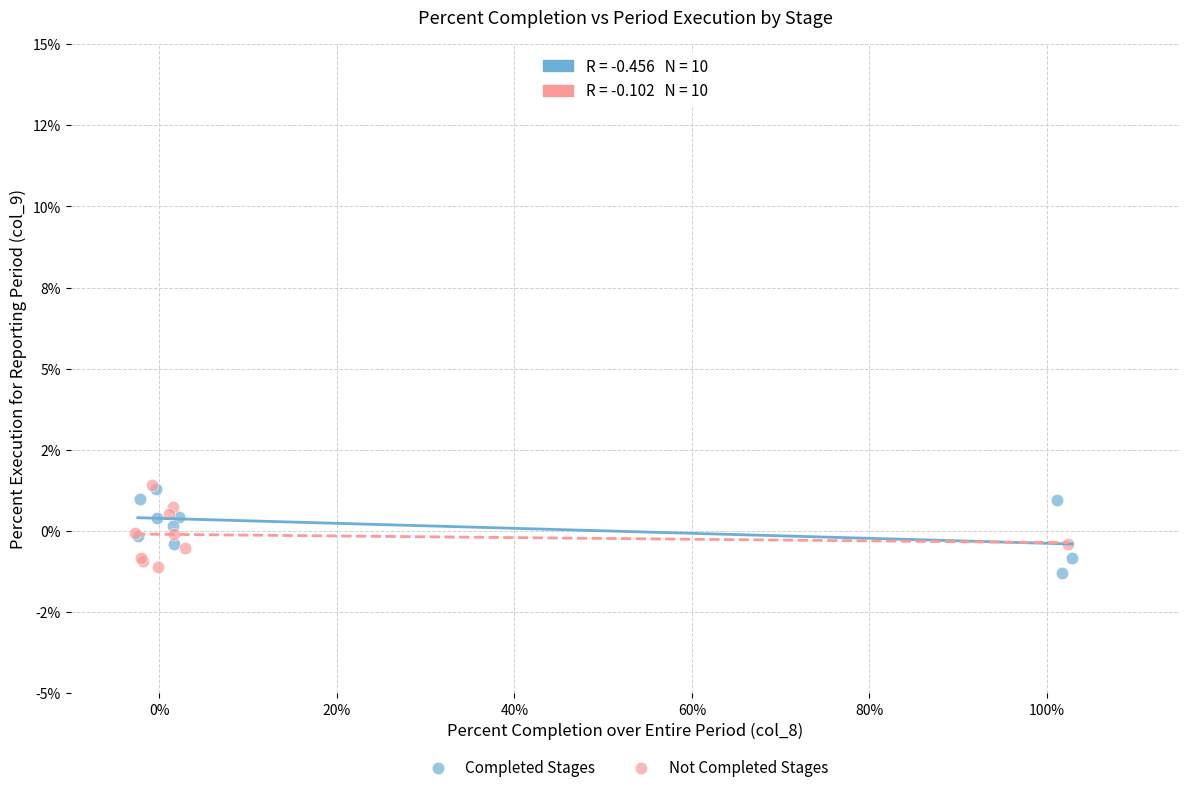

Which series reaches the minimum Y coordinate?

Completed Stages